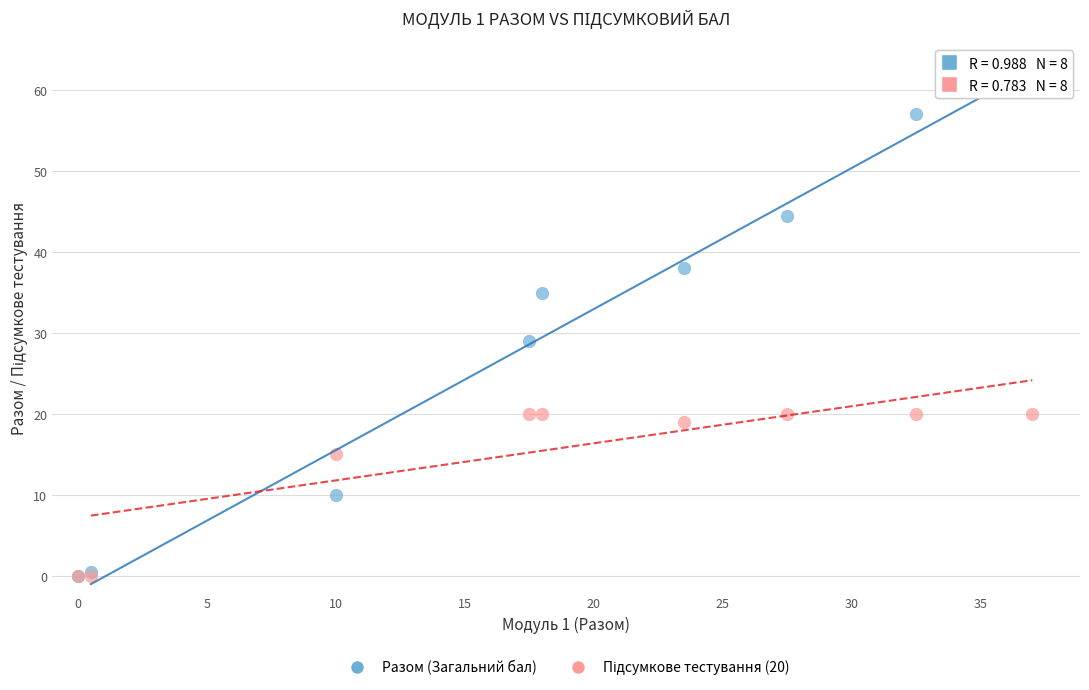

Which series has the widest spread of Y values?

Разом (Загальний бал)